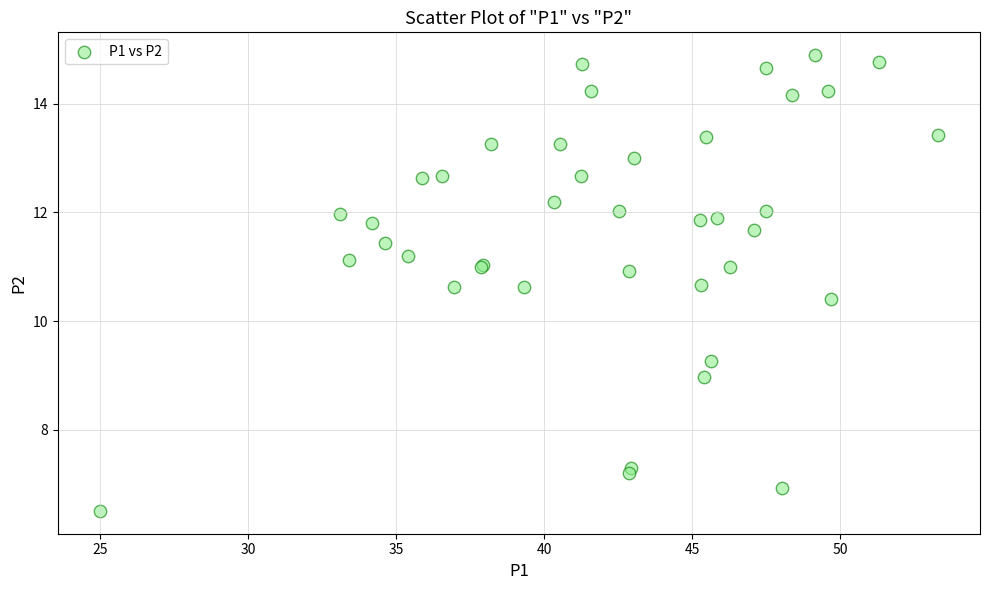

What Y value in the scatter plot is closest to 10?

10.4